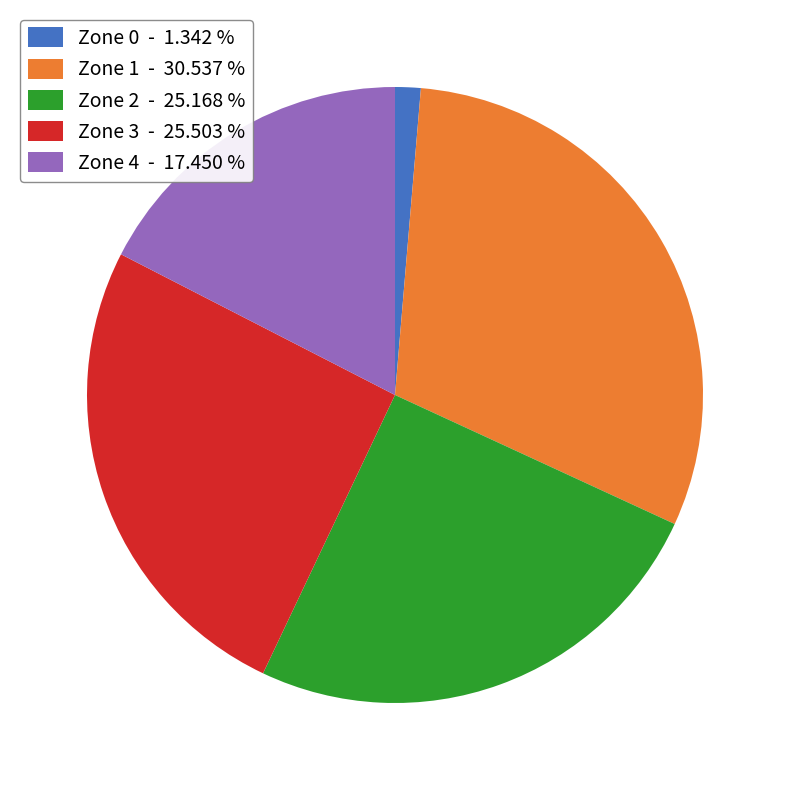

The Zone 0 slice represents 1% of the pie. True or false?

True